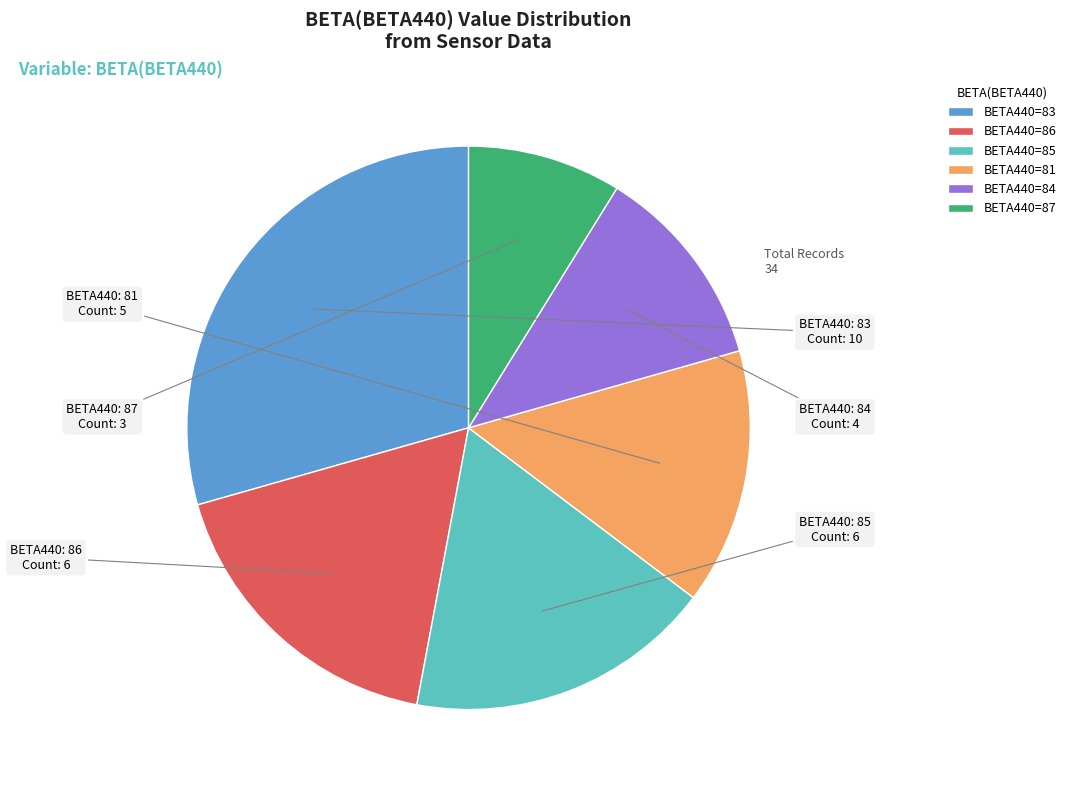

How many segments does this pie chart have?

6